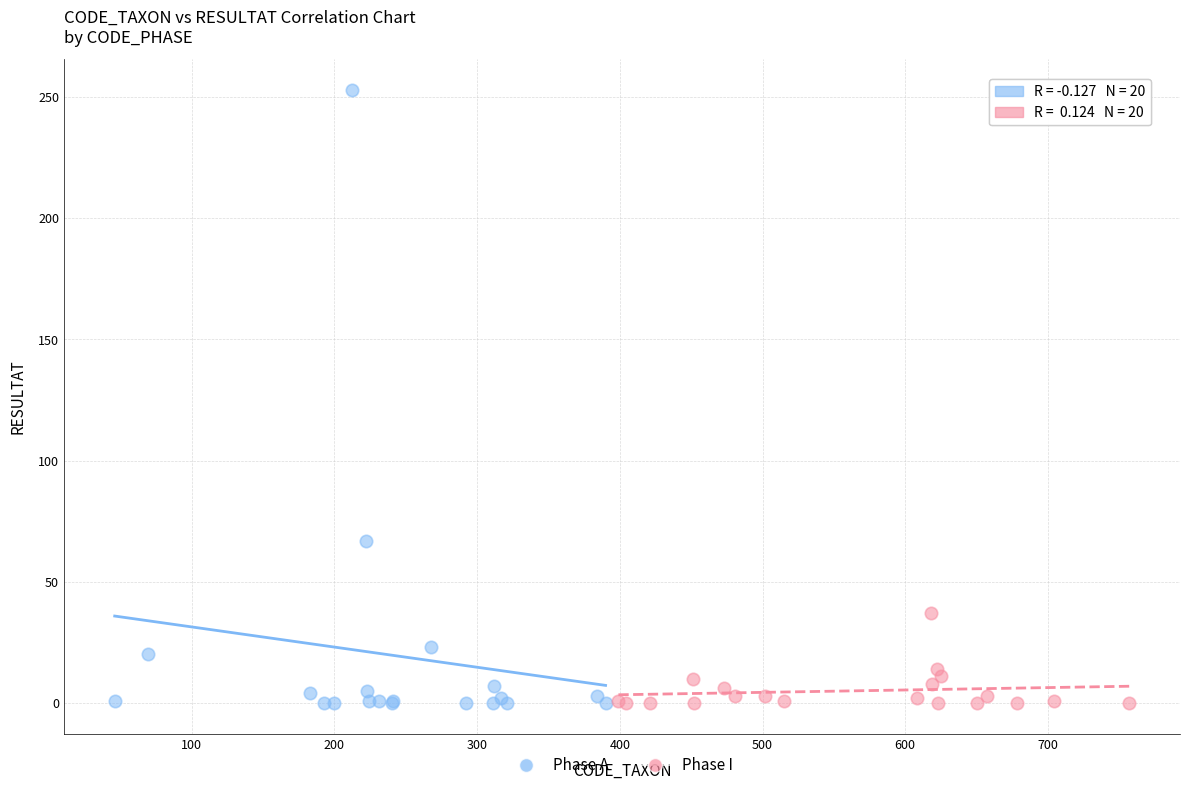

Which series reaches the maximum Y coordinate?

Phase A